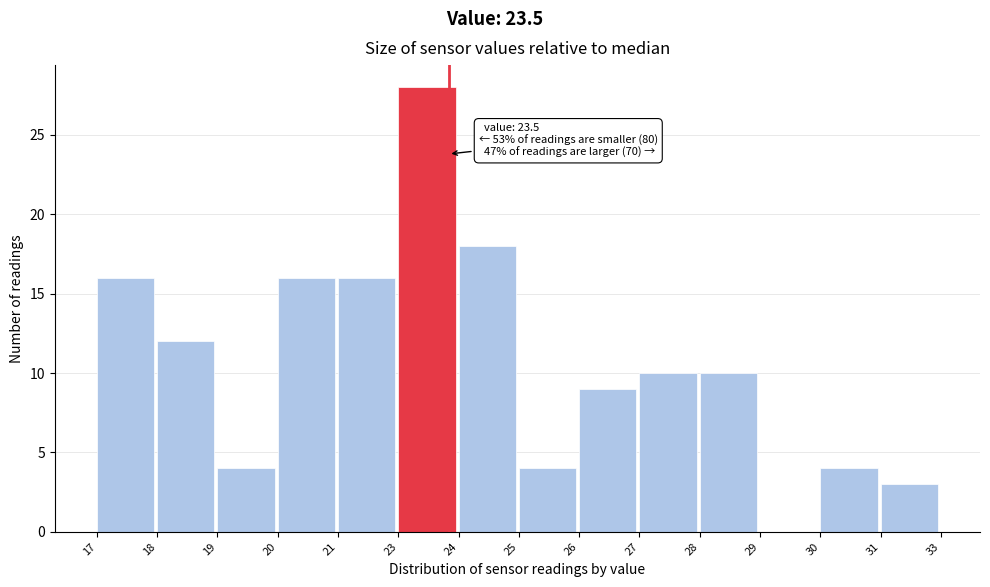

Reading right to left, list all the values displayed in this chart.

31=3	30=4	29=0	28=10	27=10	26=9	25=4	24=18	23=28	21=16	20=16	19=4	18=12	17=16